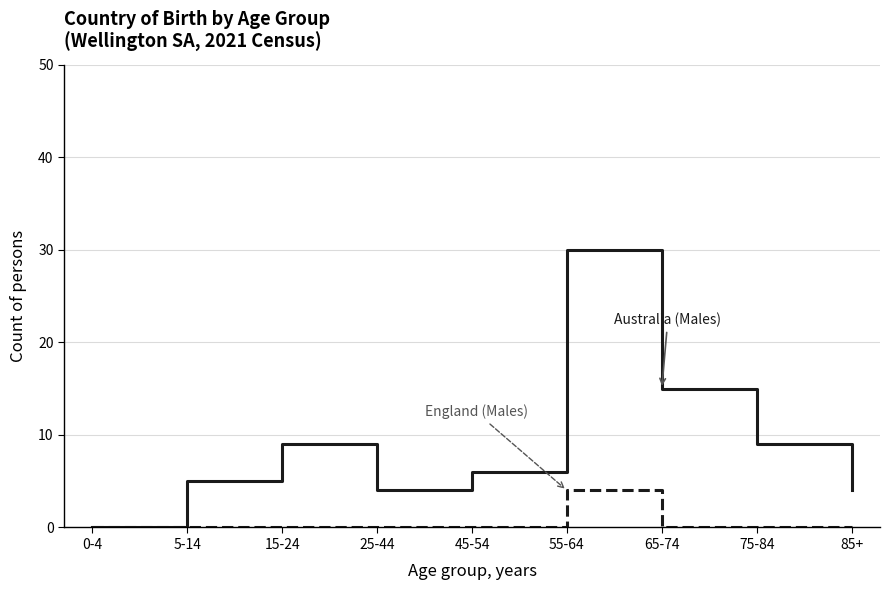

What position from the left is 45-54?

5